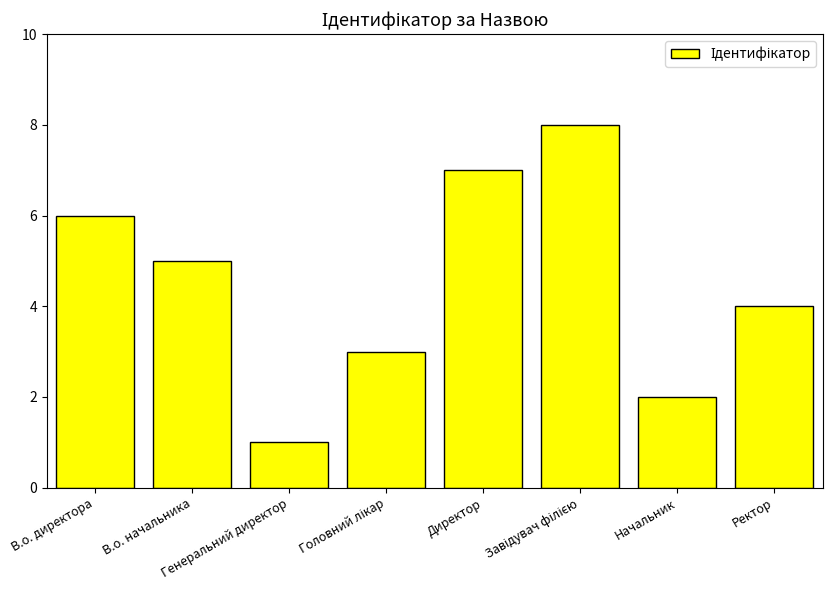

What is the difference between the maximum and second lowest values?

6